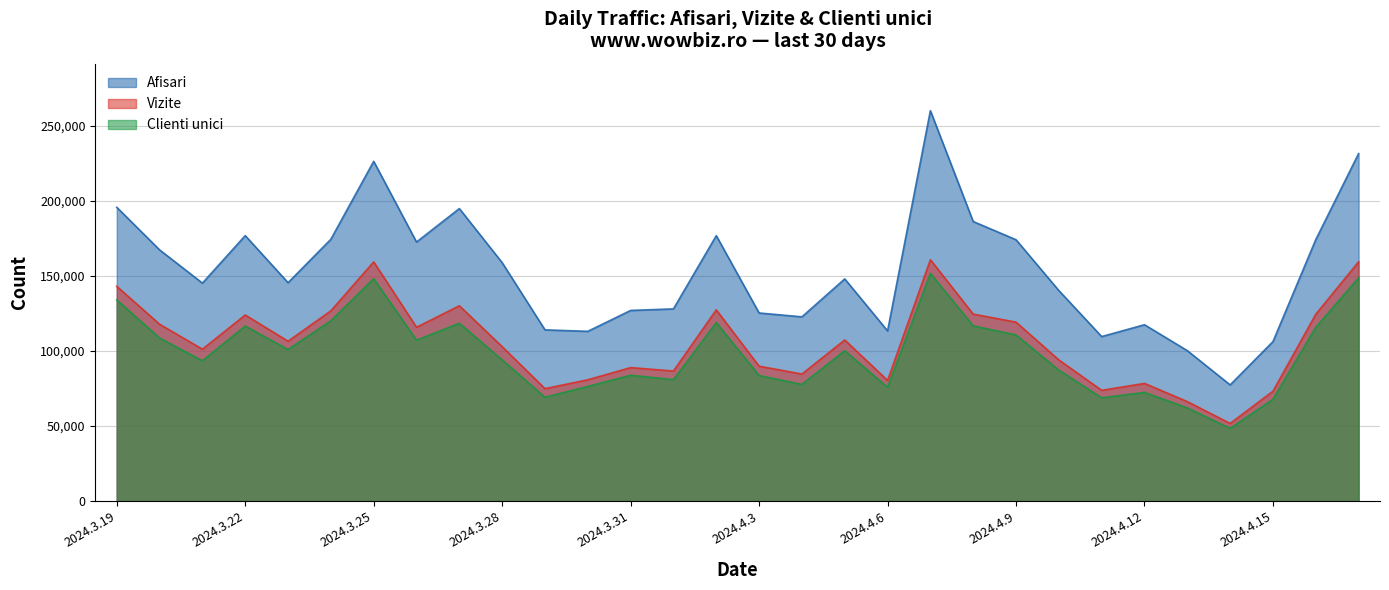

How many categories are shown in the chart?

30